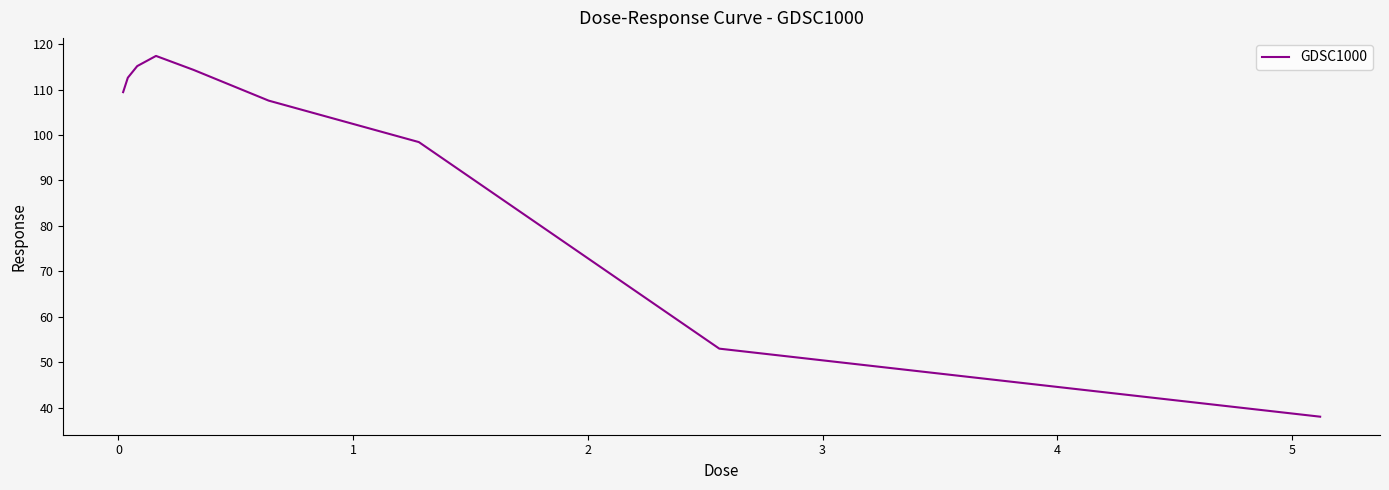

What is the maximum value shown in the chart?

117.4